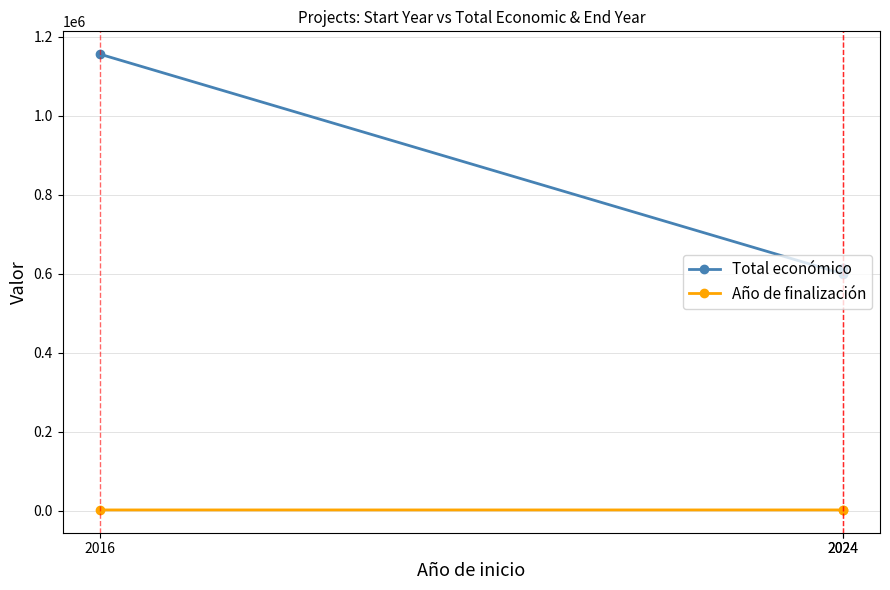

What is the lowest value of the Total económico series?

599986